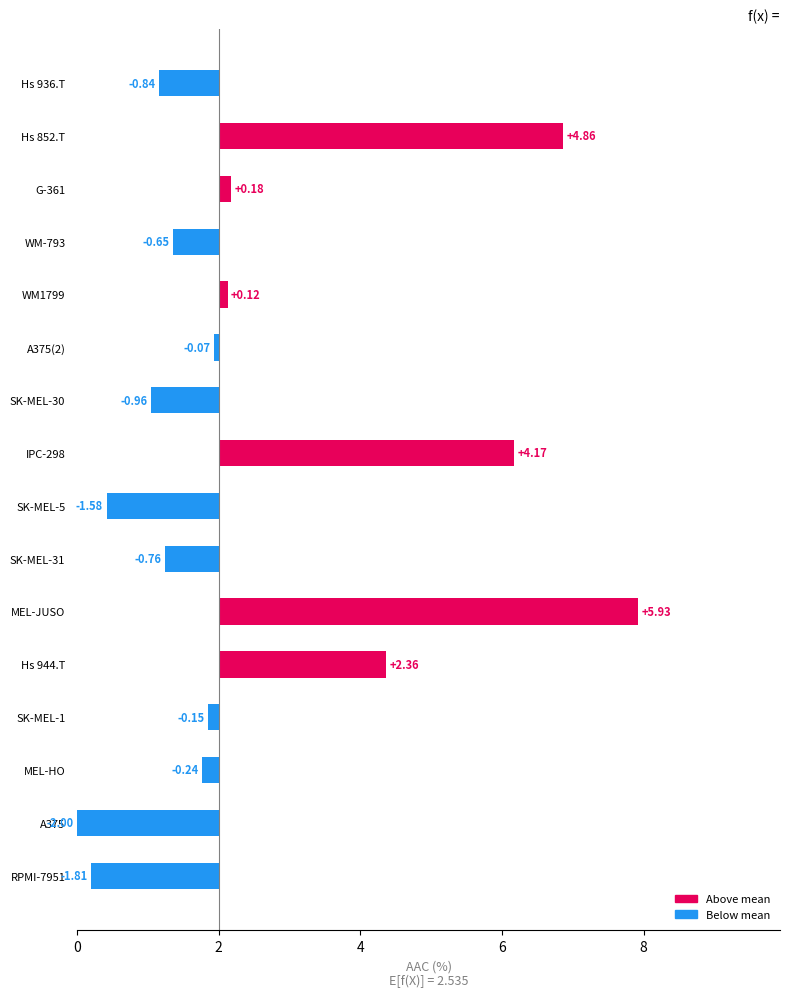

Reading left to right, list all the values displayed in this chart.

-1.8	-2.0	-0.2	-0.1	2.4	5.9	-0.8	-1.6	4.2	-1.0	-0.1	0.1	-0.7	0.2	4.9	-0.8